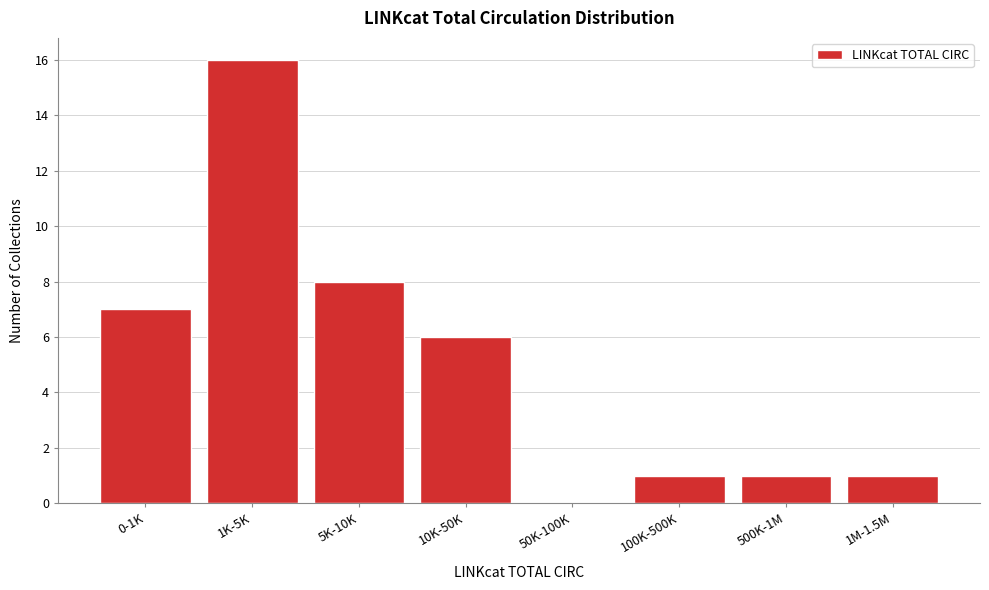

Reading right to left, extract all data points from this chart.

1M-1.5M=1	500K-1M=1	100K-500K=1	50K-100K=0	10K-50K=6	5K-10K=8	1K-5K=16	0-1K=7